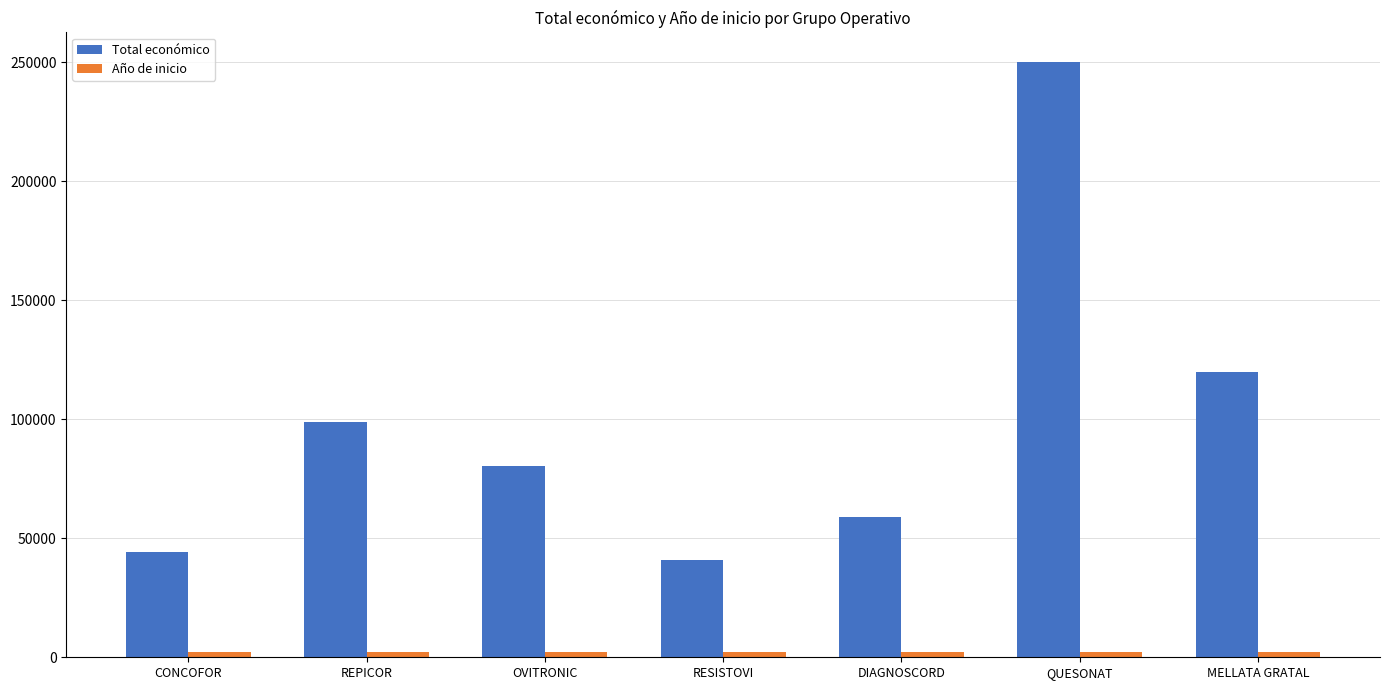

Which series changed the most between REPICOR and RESISTOVI?

Total económico